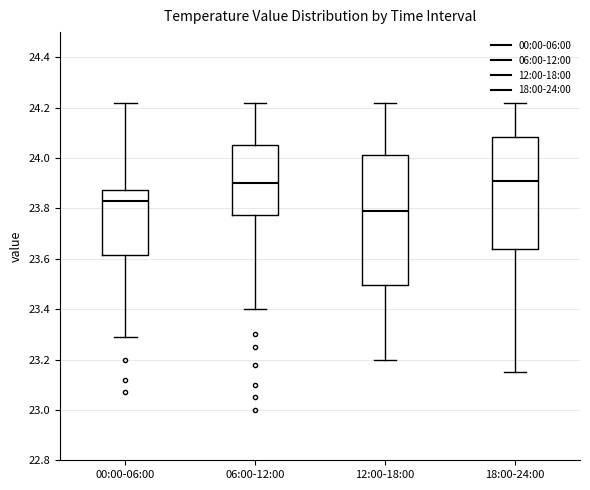

Which box's median line is the lowest?

12:00-18:00